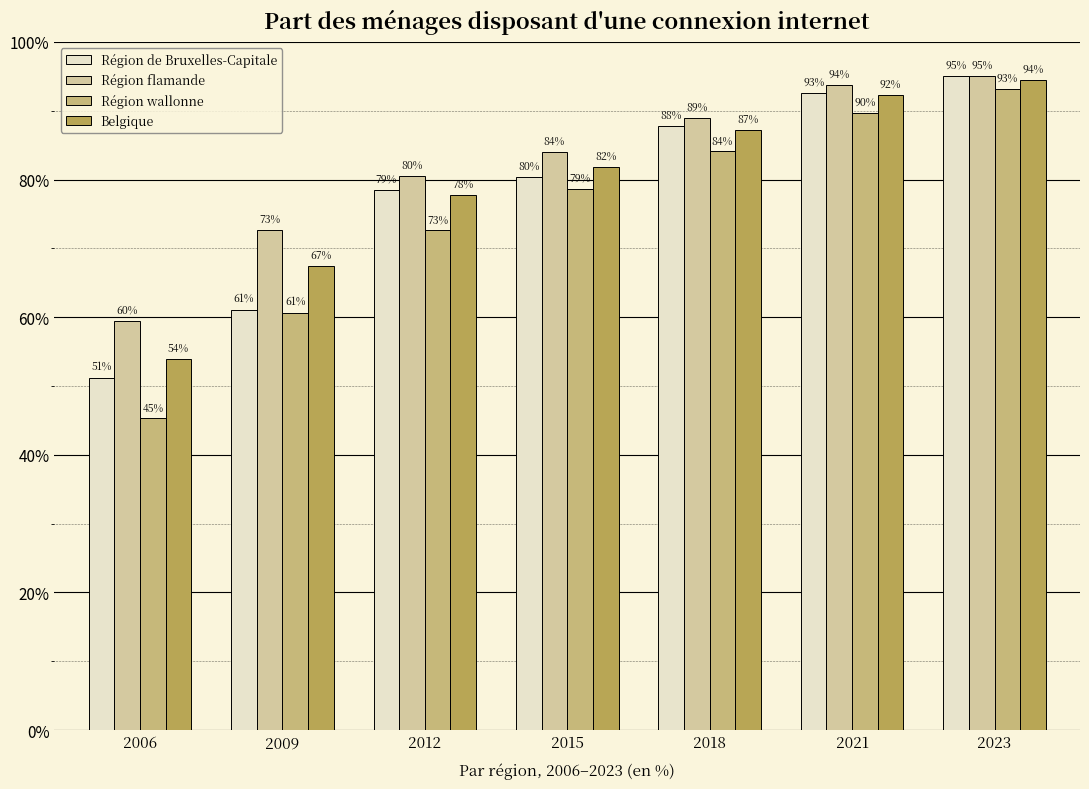

Is the value of Région wallonne at 2018 greater than the value of Région de Bruxelles-Capitale at 2021?

No